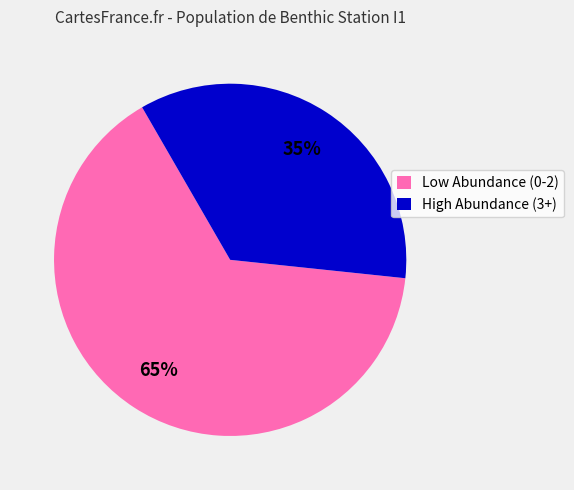

Do Low Abundance (0-2) and High Abundance (3+) together represent more than half of the pie?

Yes